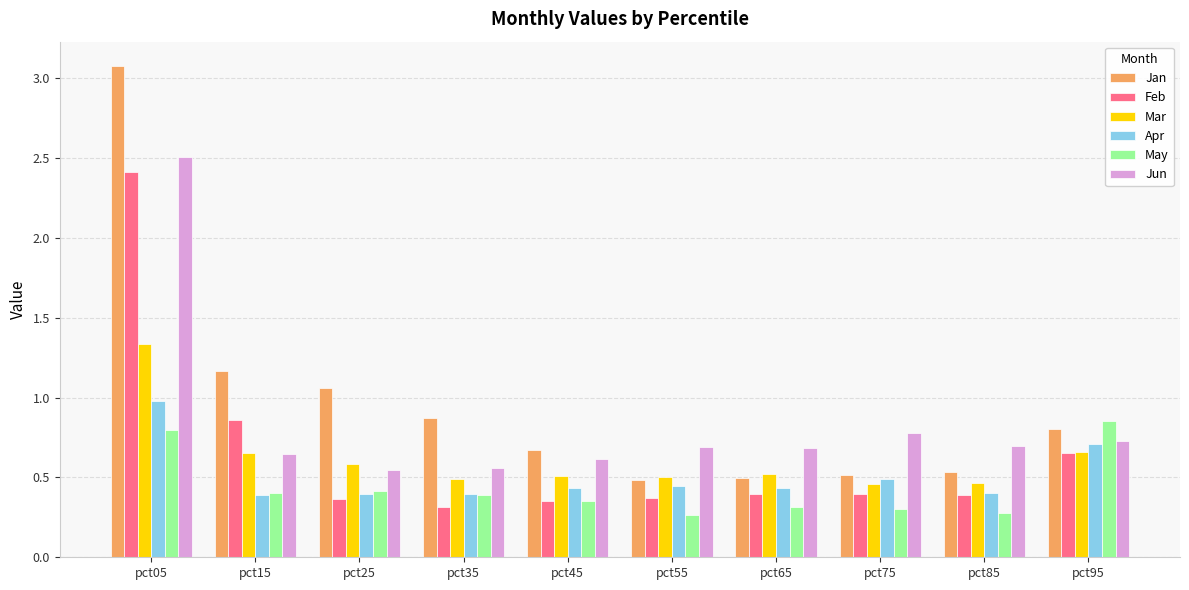

At which label does Apr reach its peak?

pct05